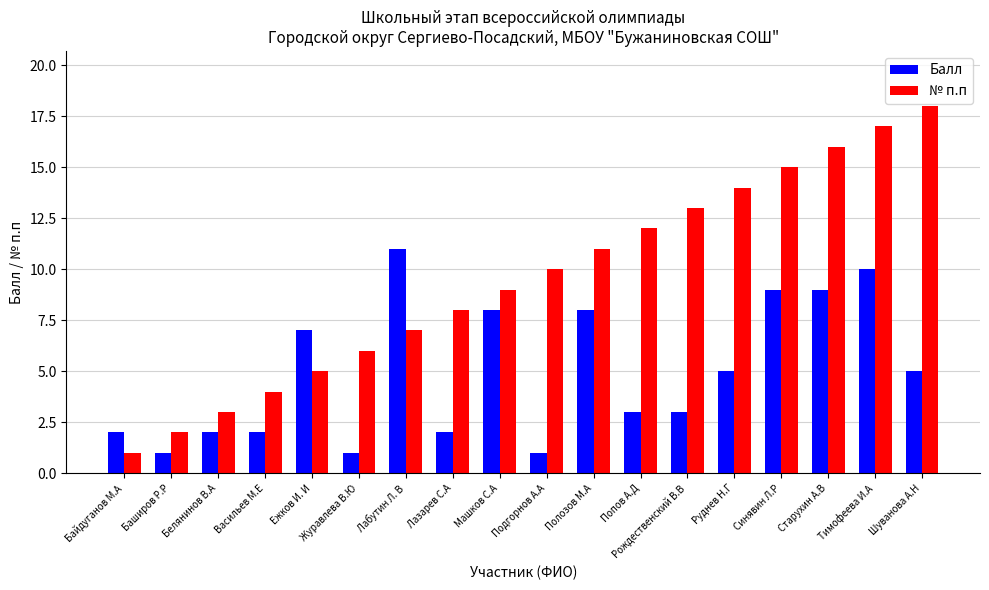

What position from the left is Васильев М.Е?

4